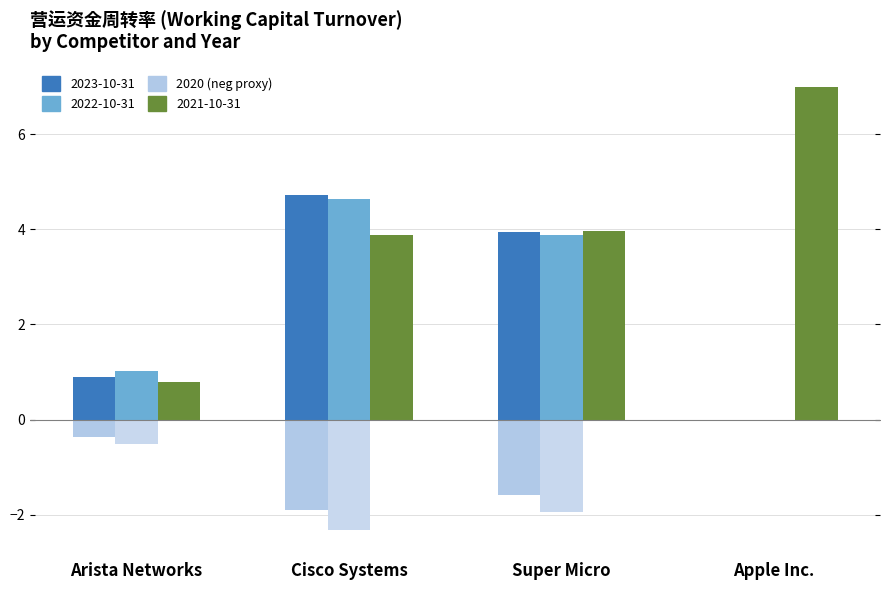

Does the chart contain stacked bars?

No